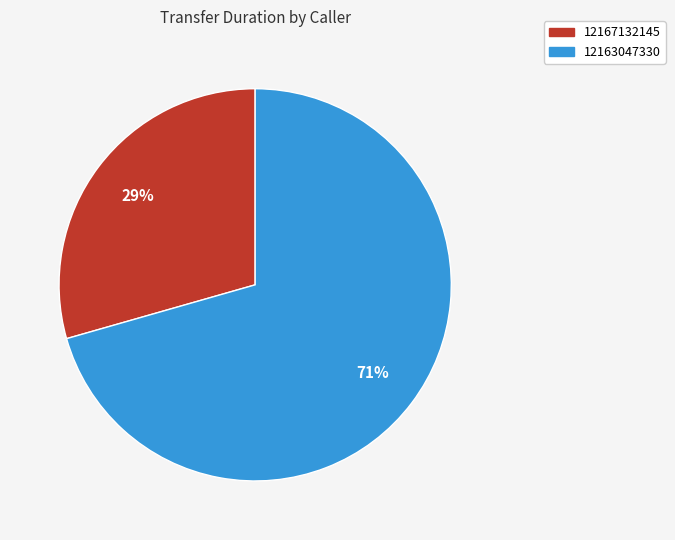

Is there a majority slice in this chart?

Yes